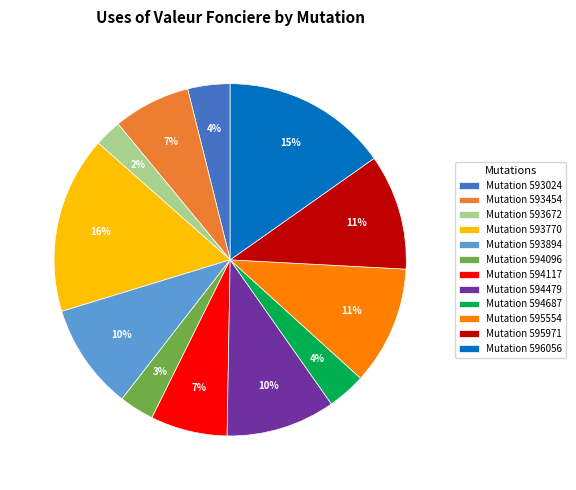

What is the smallest slice in the pie chart?

Mutation 593672